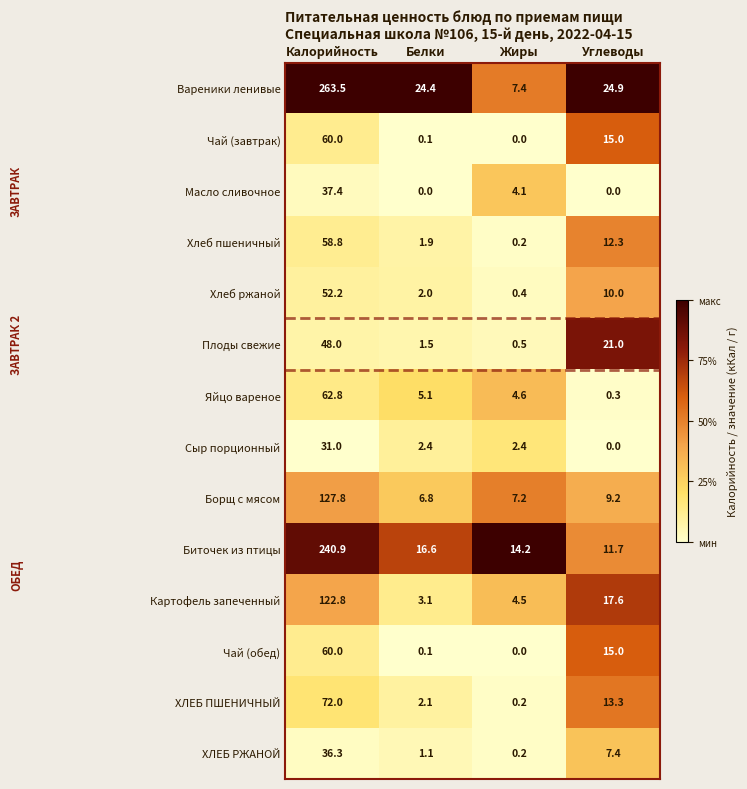

Count the number of data series in this chart.

14